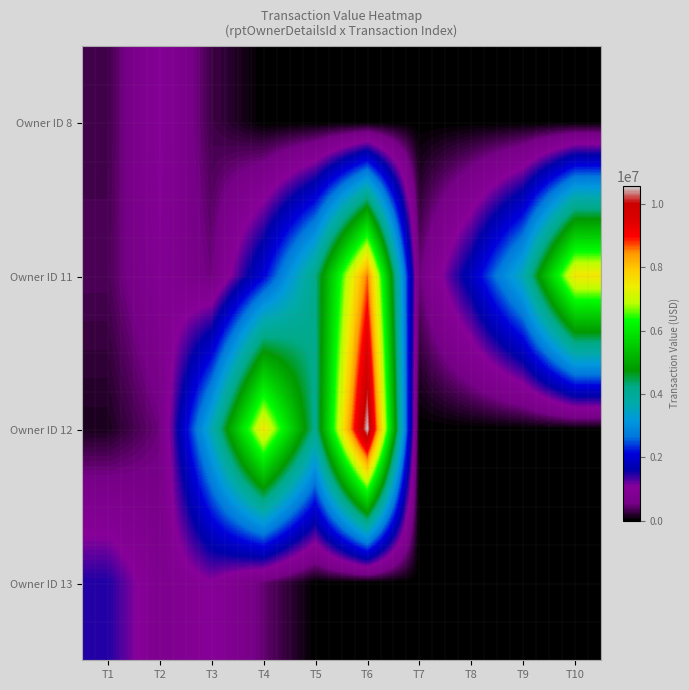

Reading left to right, list all the values displayed in this chart.

Owner ID 8: T1=304871	T2=985958	T3=300000	T4=0	T5=0	T6=0	T7=0	T8=0	T9=0	T10=0
Owner ID 11: T1=354817	T2=882420	T3=500307	T4=2060335	T5=4184780	T6=8593540	T7=484743	T8=1808996	T9=3595867	T10=7508879
Owner ID 12: T1=131938	T2=503125	T3=3595867	T4=7508879	T5=4091234	T6=10559736	T7=0	T8=0	T9=0	T10=0
Owner ID 13: T1=1481811	T2=753986	T3=1040885	T4=455357	T5=0	T6=0	T7=0	T8=0	T9=0	T10=0